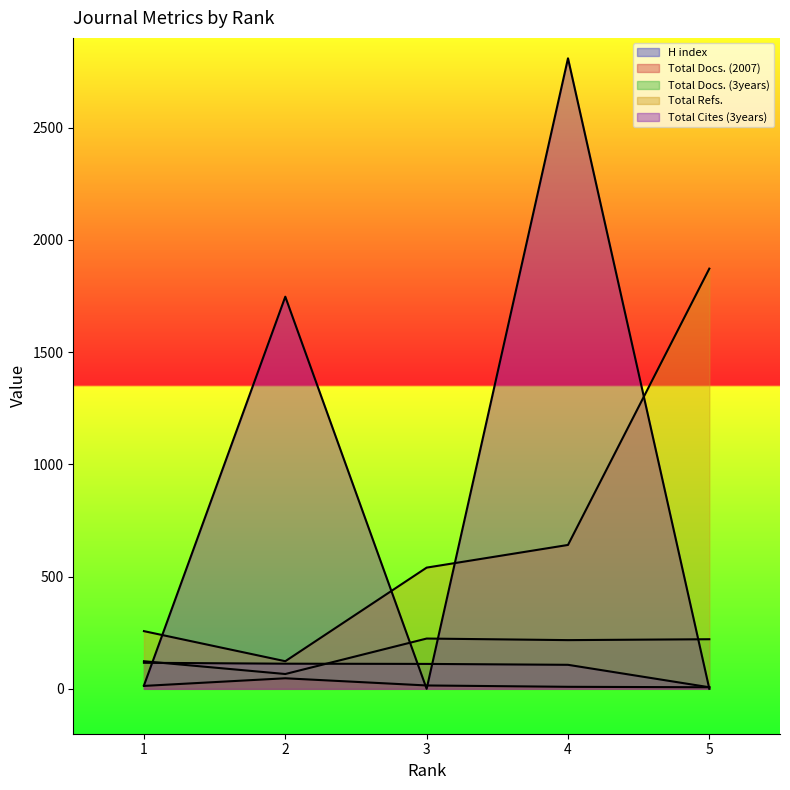

Reading left to right, transcribe all the data shown in this chart.

H index: 116	112	111	107	7
Total Docs. (2007): 13	47	15	9	7
Total Docs. (3years): 123	66	224	217	221
Total Refs.: 257	123	540	641	1872
Total Cites (3years): 15	1747	0	2809	0